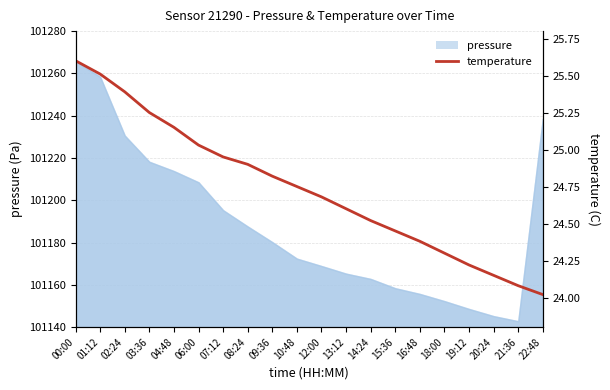

What is the minimum value shown in the chart?

24.0